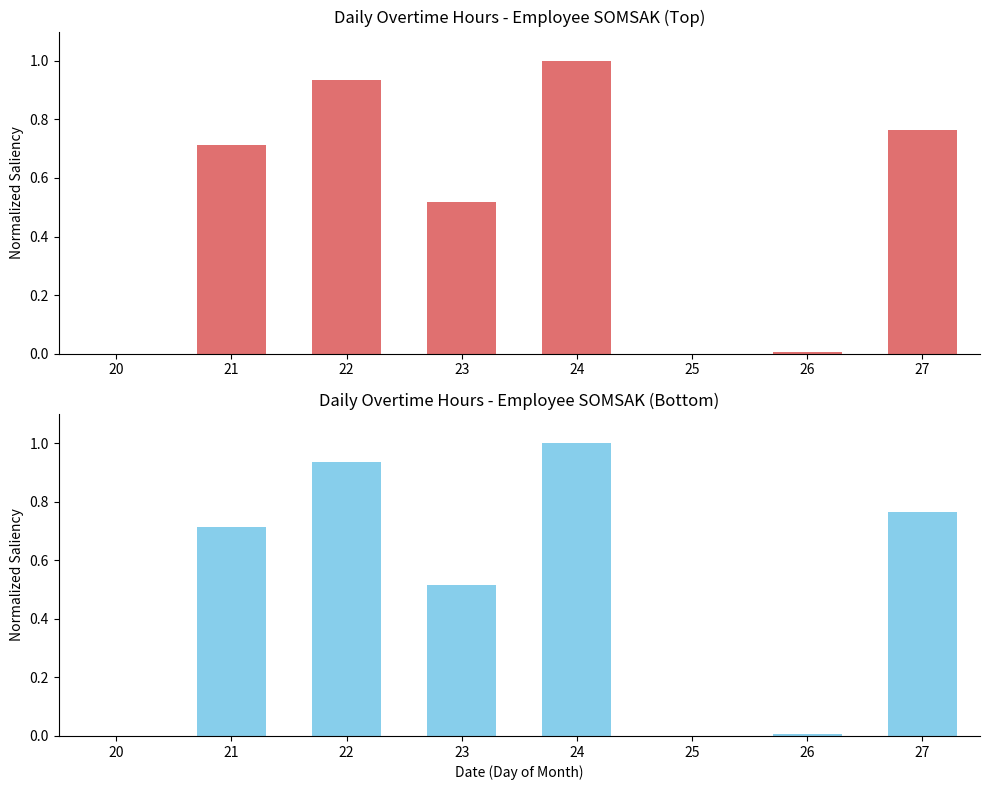

Is the value of Overtime Hours (Top) at 22 greater than the value of Overtime Hours (Bottom) at 24?

No